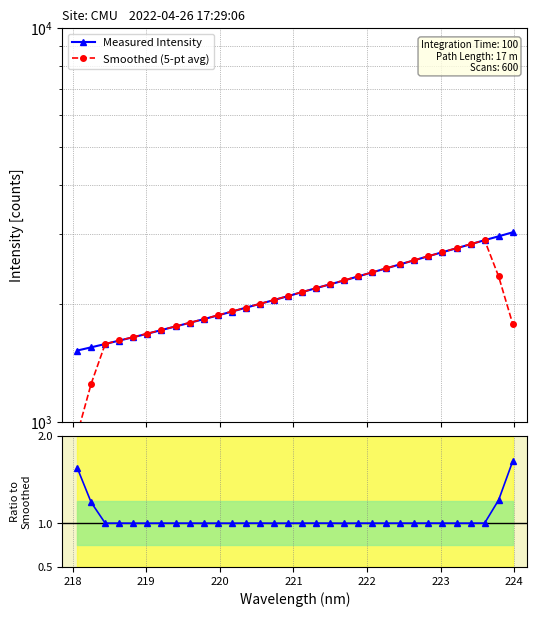

Is this an area chart (filled region under the line)?

No